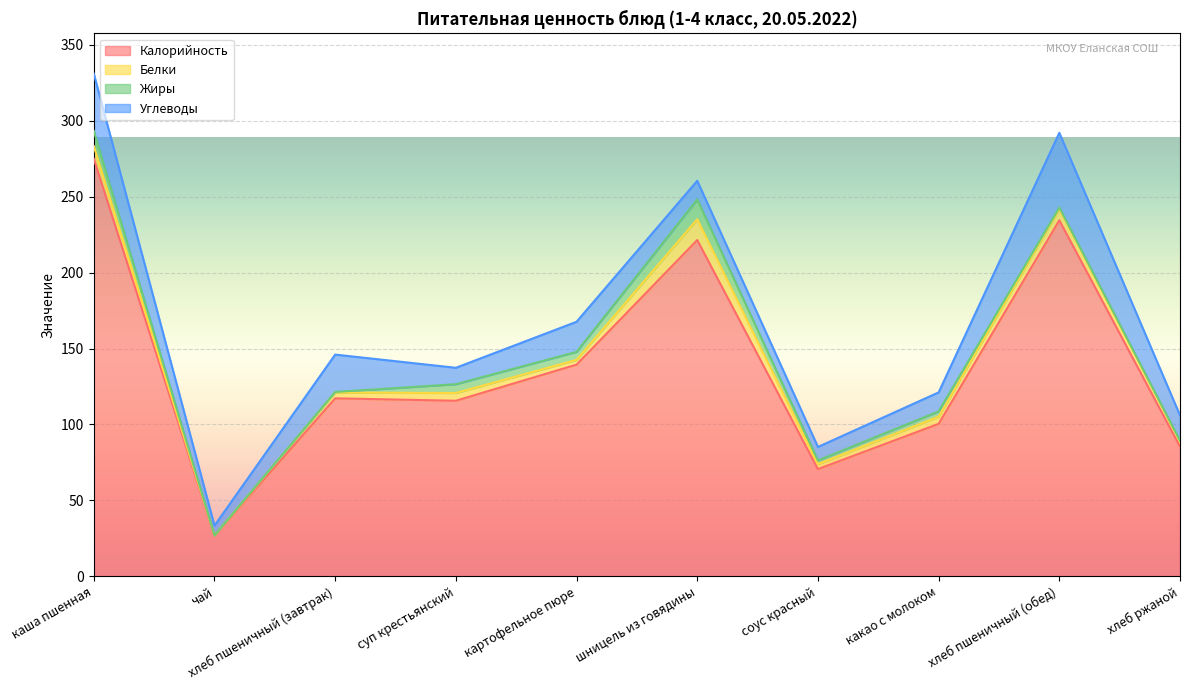

How many data points does each series have?

10